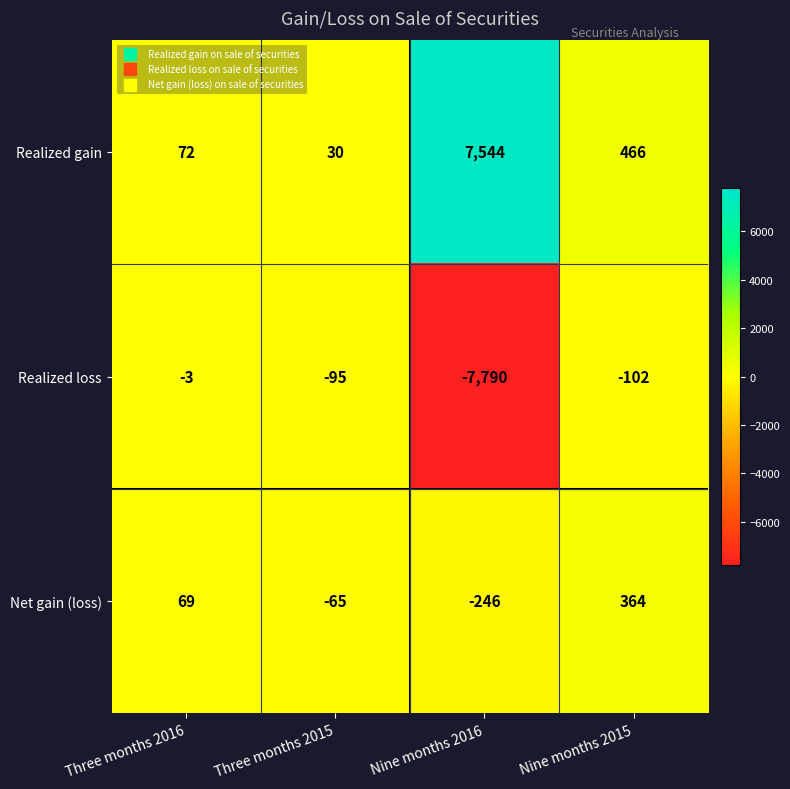

What is the sum of all Net gain (loss) values?

122